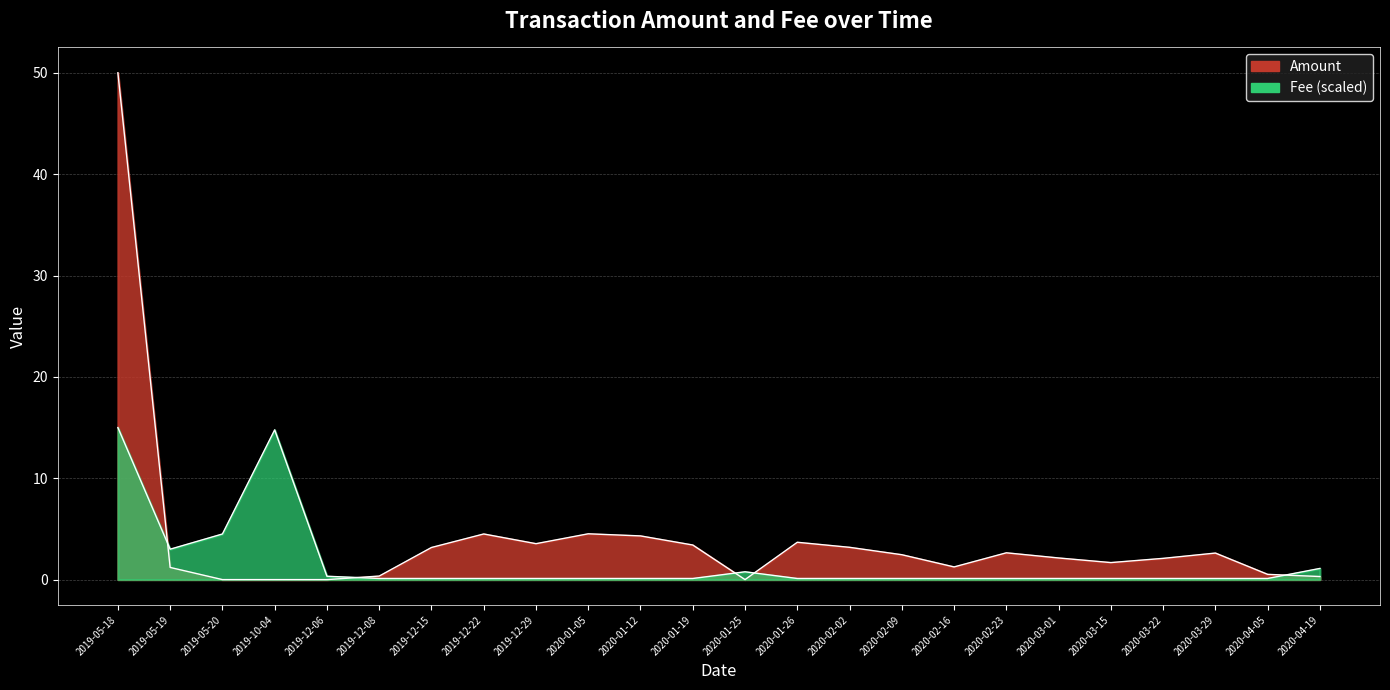

List the series in order of their peak value, highest first.

Amount, Fee